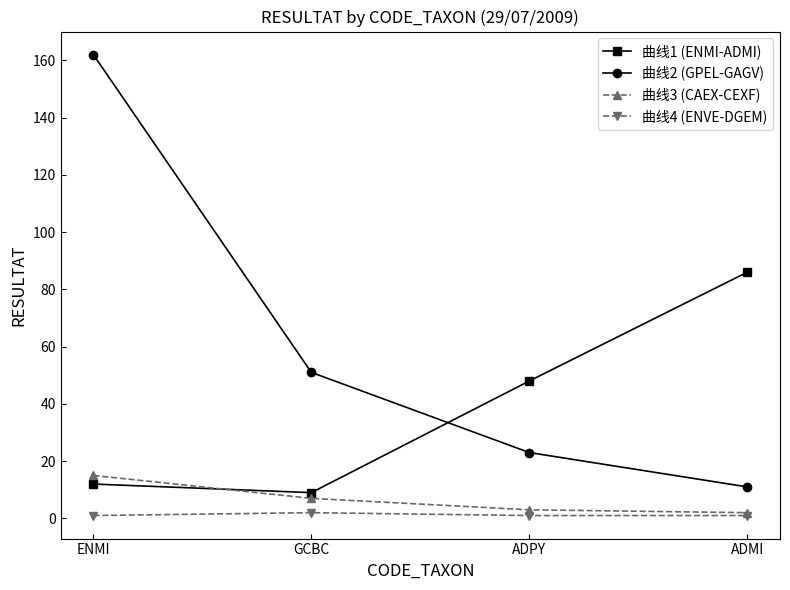

At which category does the chart reach its peak across all series?

ENMI